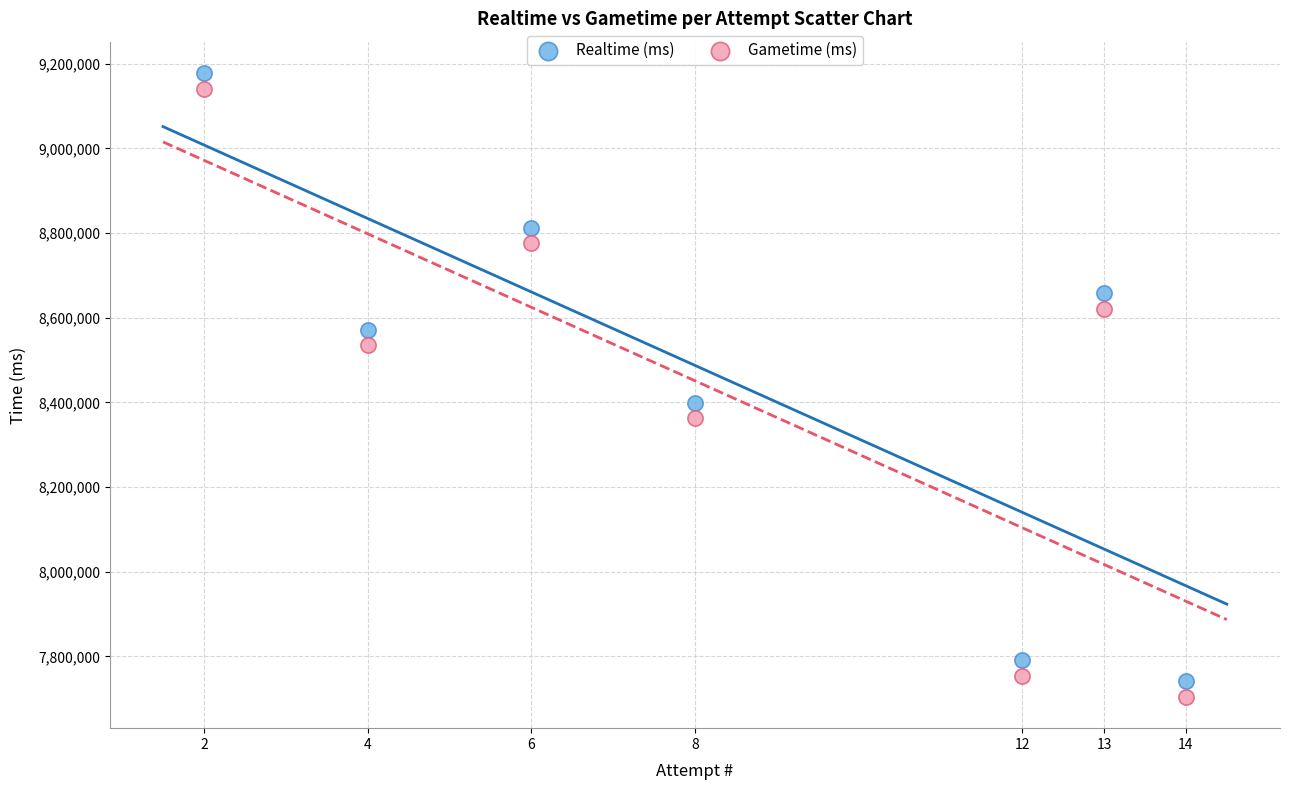

Across all data points, what is the range of Y values (max minus min)?

1474137